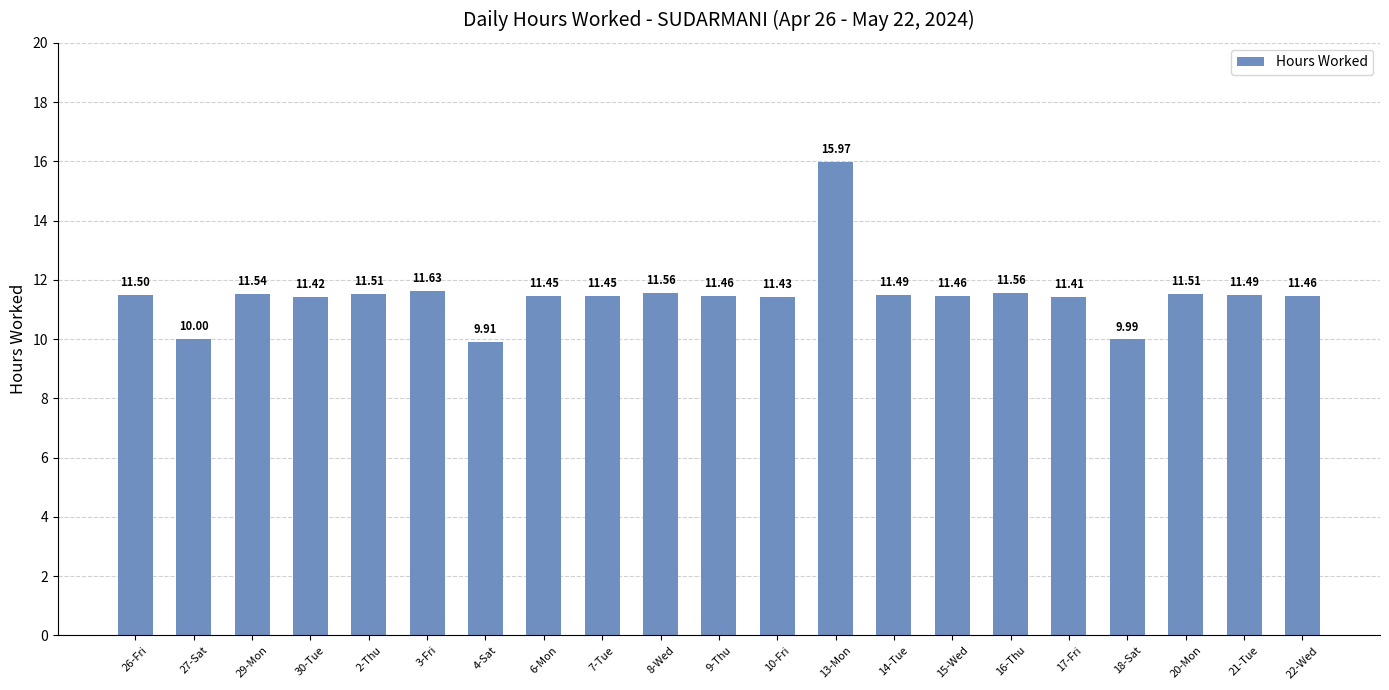

Which label corresponds to the smallest value in the chart?

4-Sat